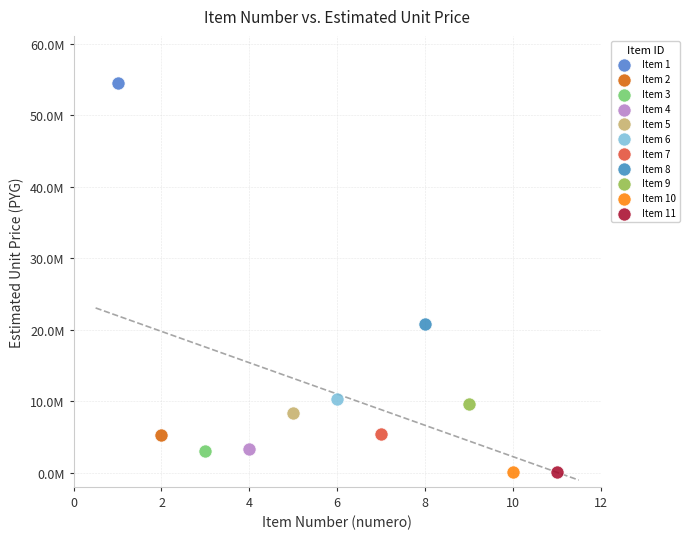

What are all the series names shown in the legend?

Item 1, Item 2, Item 3, Item 4, Item 5, Item 6, Item 7, Item 8, Item 9, Item 10, Item 11